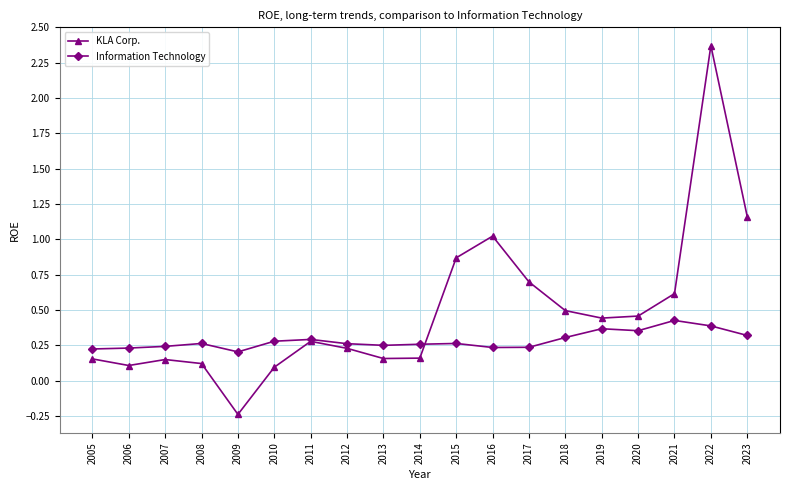

How many interior local peaks does the KLA Corp. series have?

4